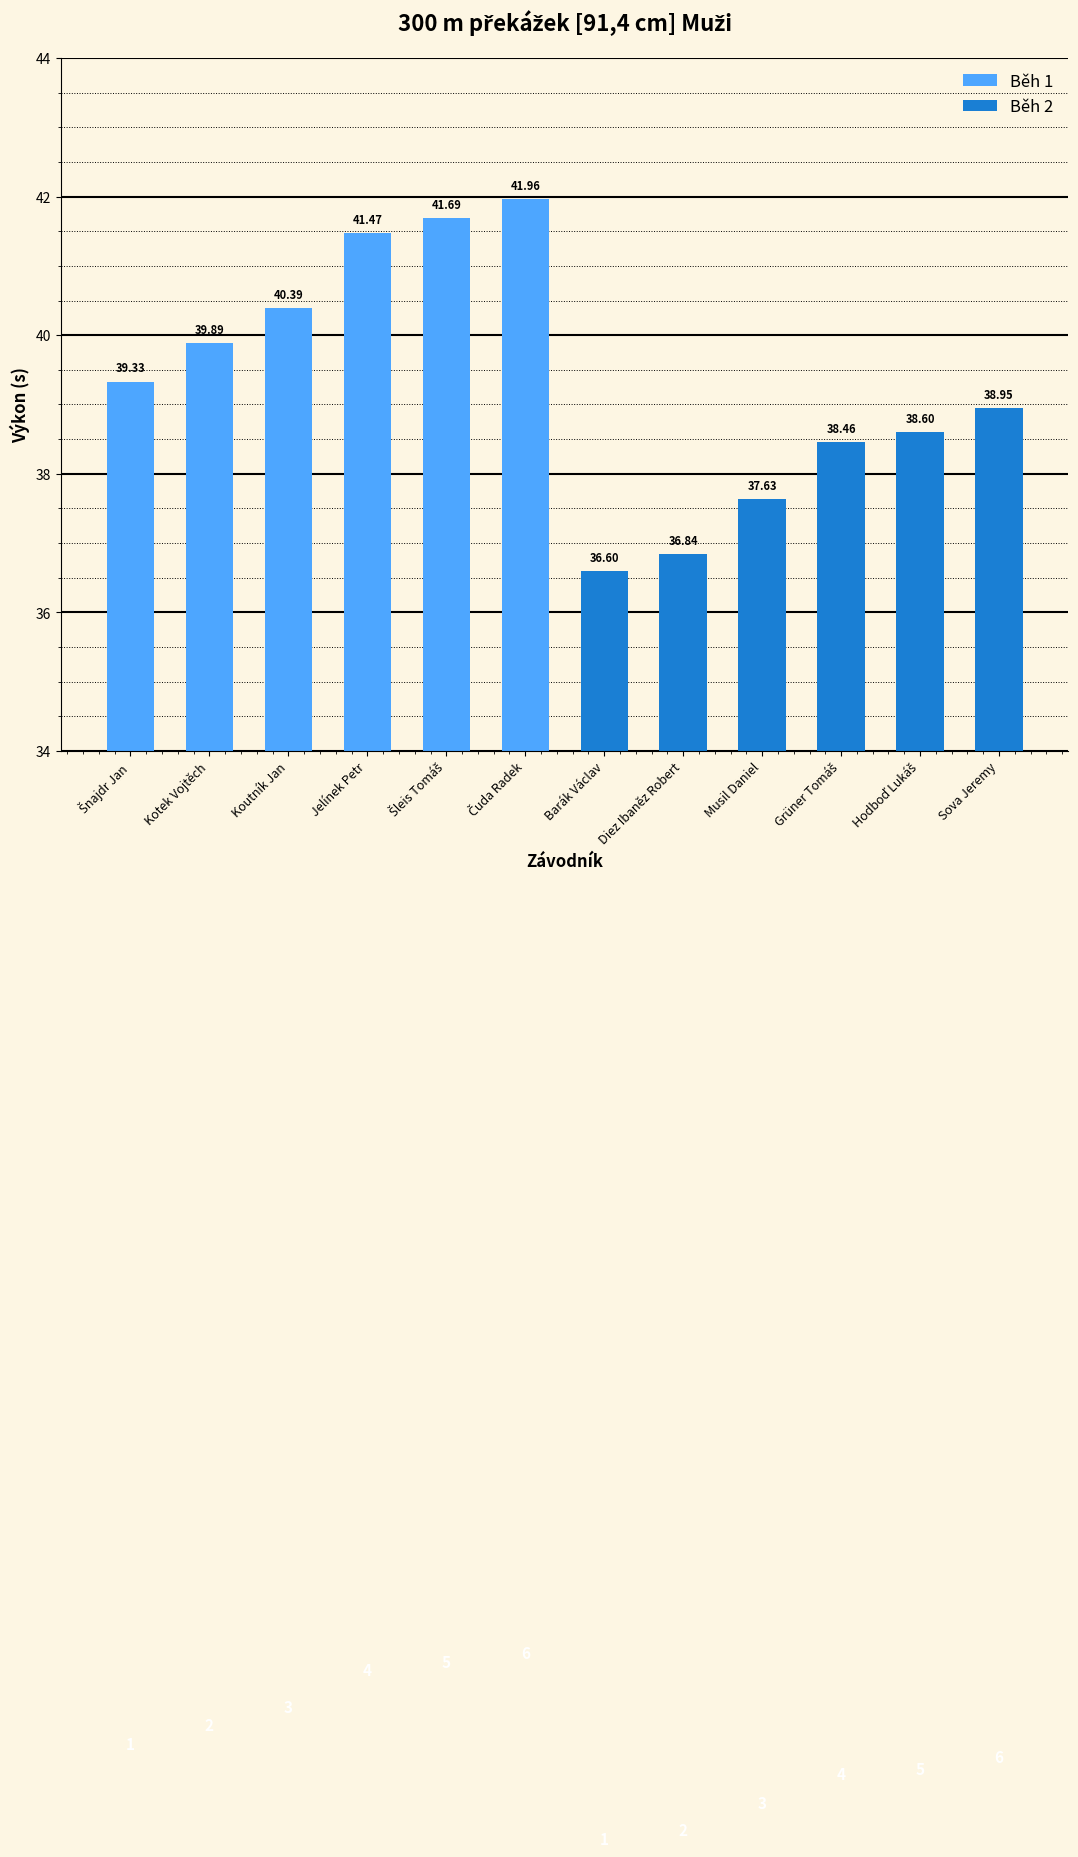

Is it true that the value at Musil Daniel is 37.6?

True